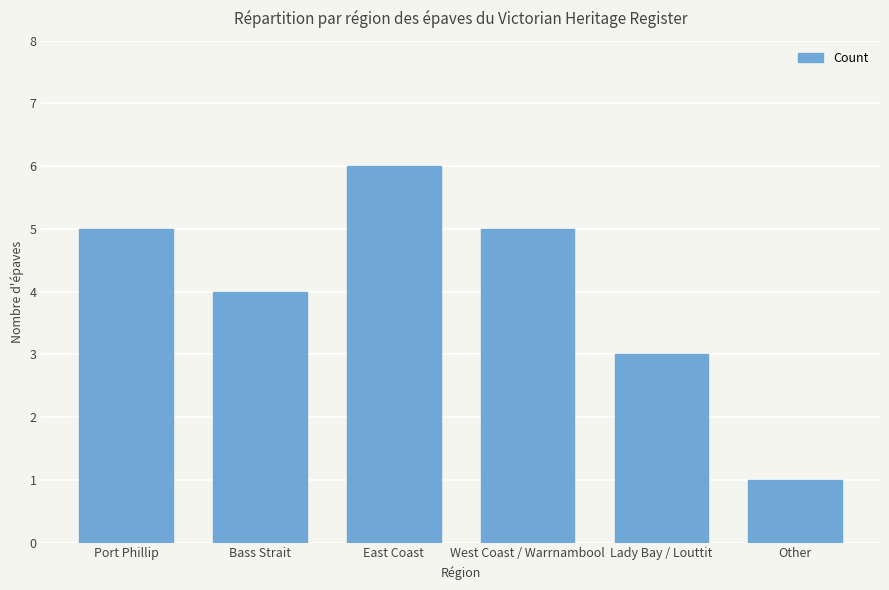

Are the bars horizontal?

No